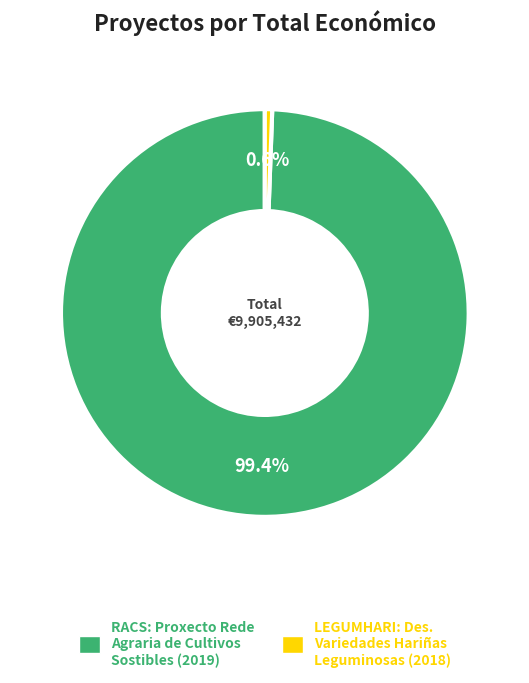

Is there a majority slice in this chart?

Yes